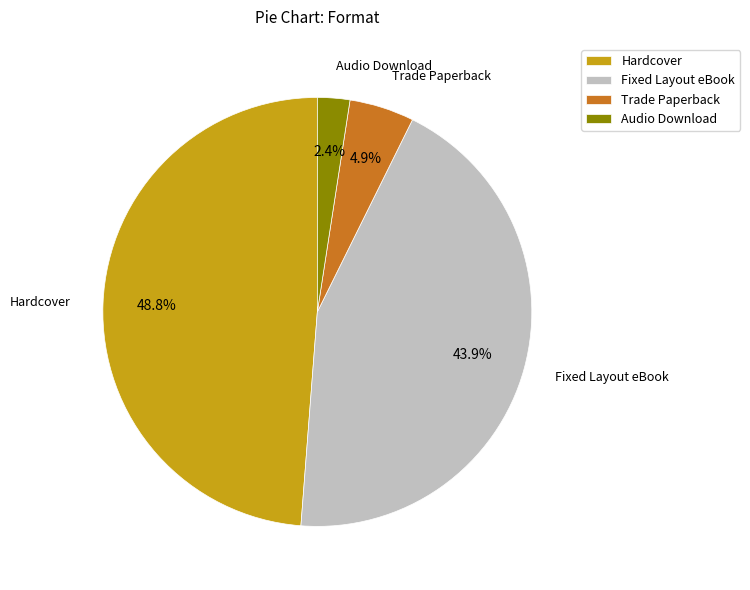

To the nearest percent, what portion does Fixed Layout eBook represent?

44%